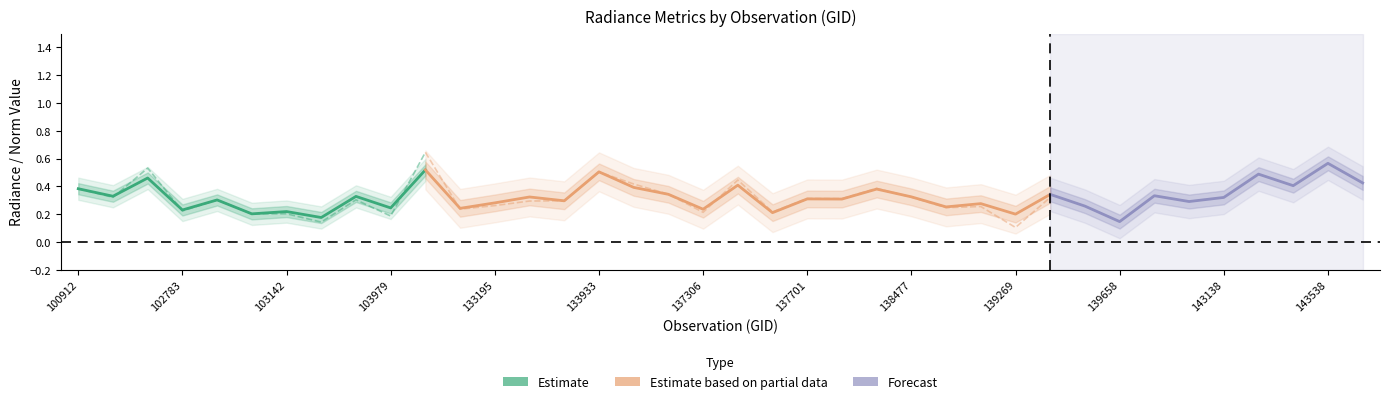

How many distinct data groups are displayed?

3